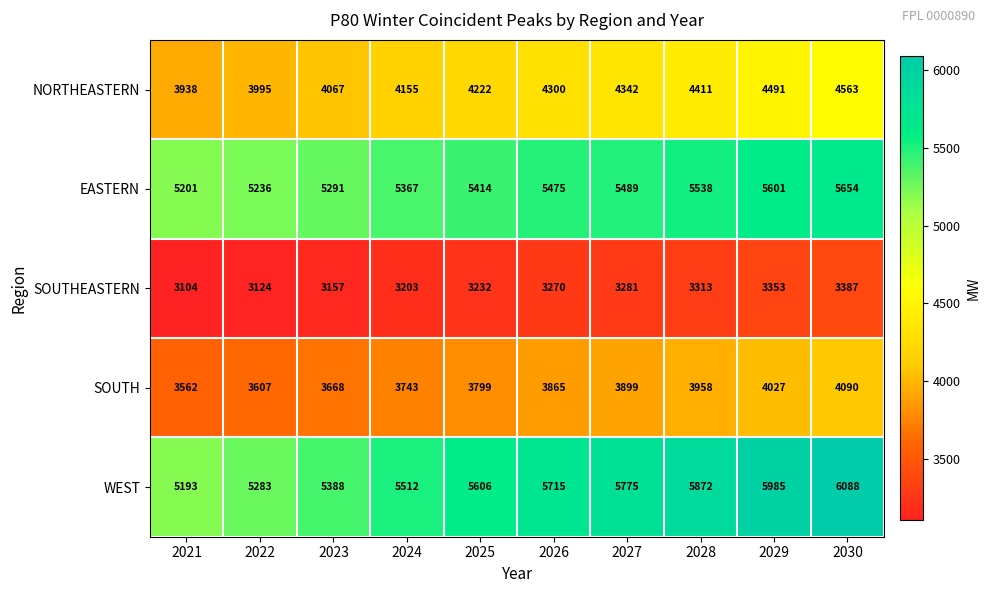

At which category is the sum across all series the highest?

2030